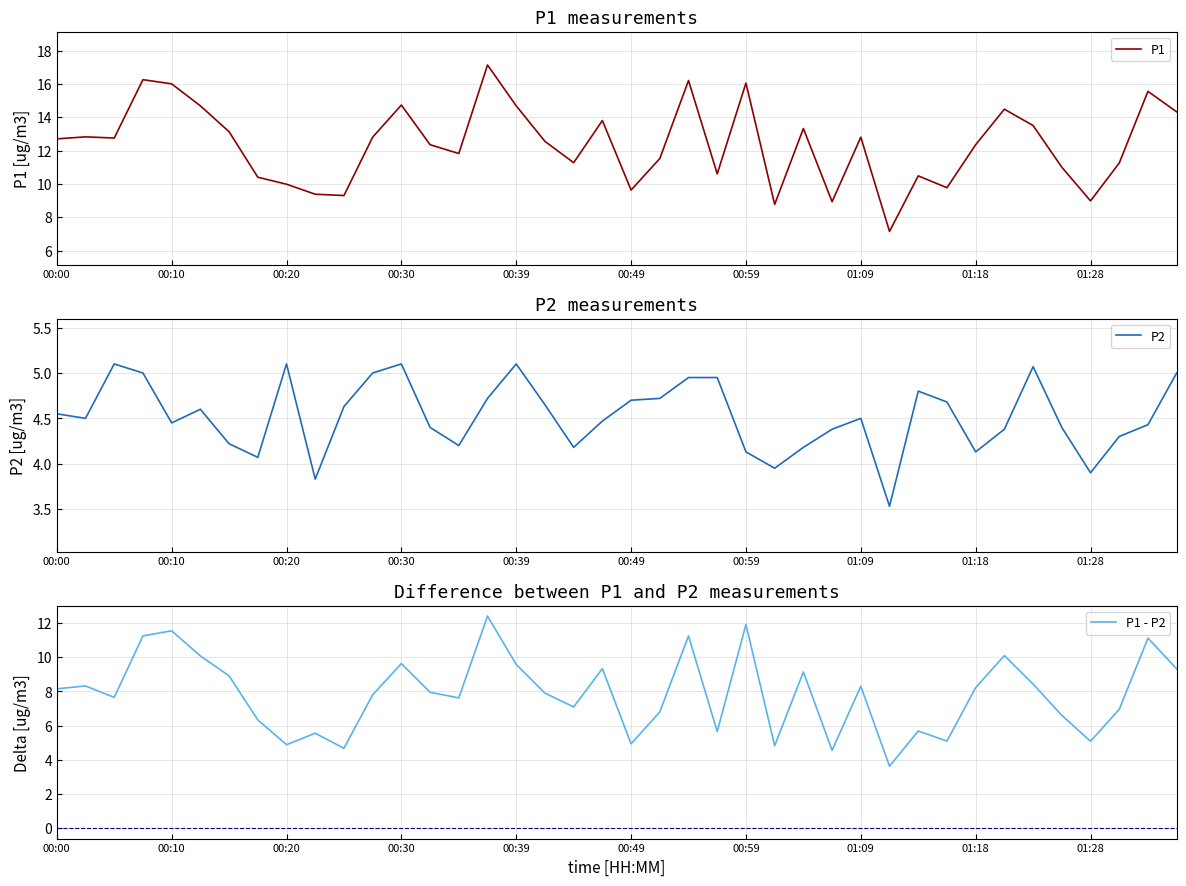

Where does the P2 series first go above 4?

00:00